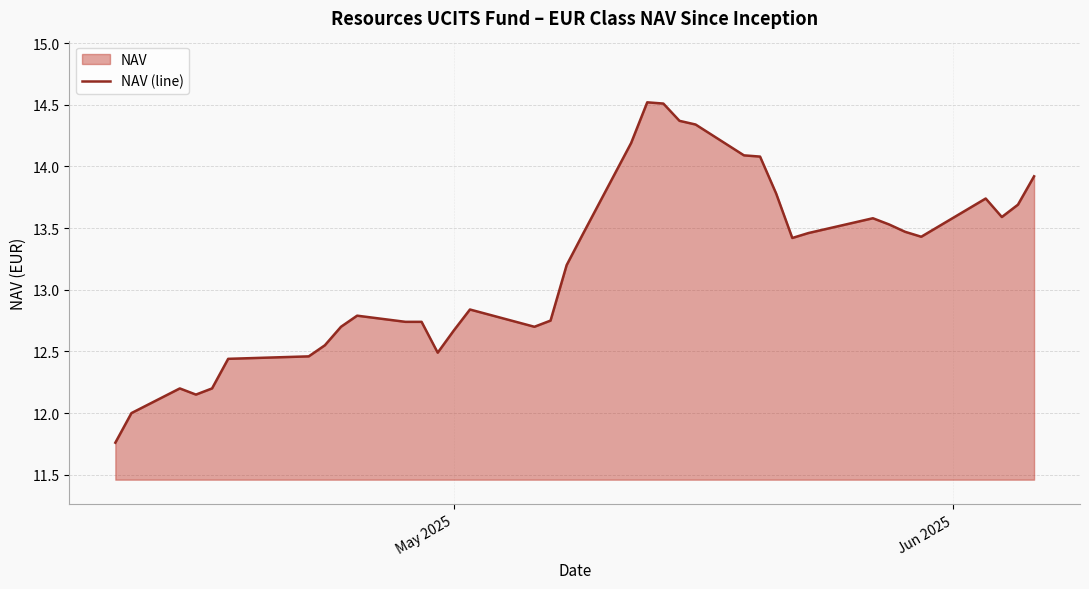

What is the value of the 16th point from the left?

12.7